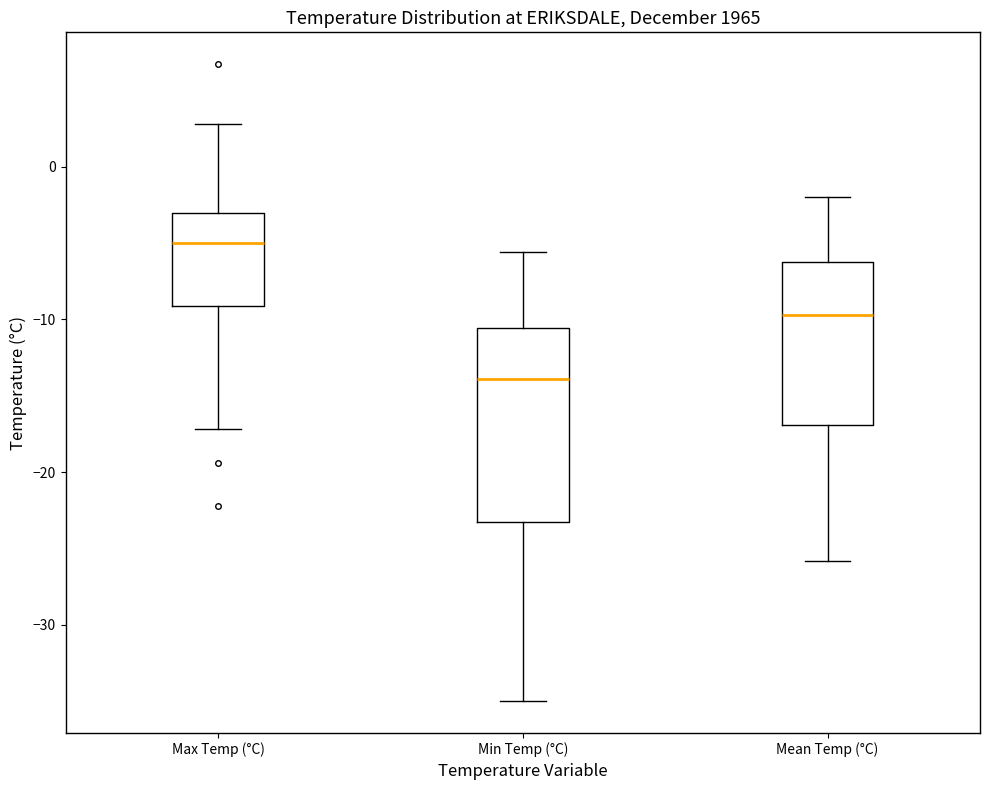

Reading left to right, transcribe this box plot: for each box, give where its median line is, the range the box spans, and where its two whiskers end, as read against the y-axis. The values are not printed on the chart, so give them approximately, as read against the axis.

Max Temp (°C): median -5, box -9 to -3, whiskers -17 to 3
Min Temp (°C): median -14, box -23 to -11, whiskers -35 to -6
Mean Temp (°C): median -10, box -17 to -6, whiskers -26 to -2